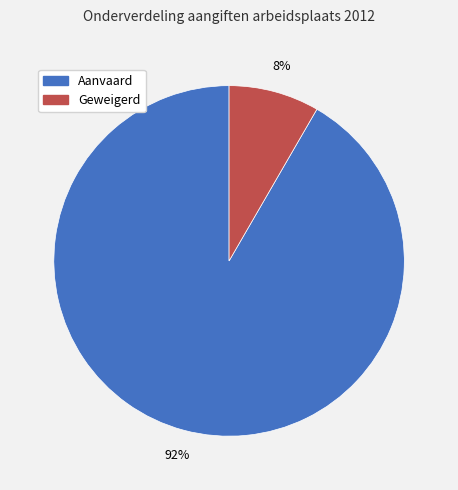

What is the largest slice in the pie chart?

Aanvaard